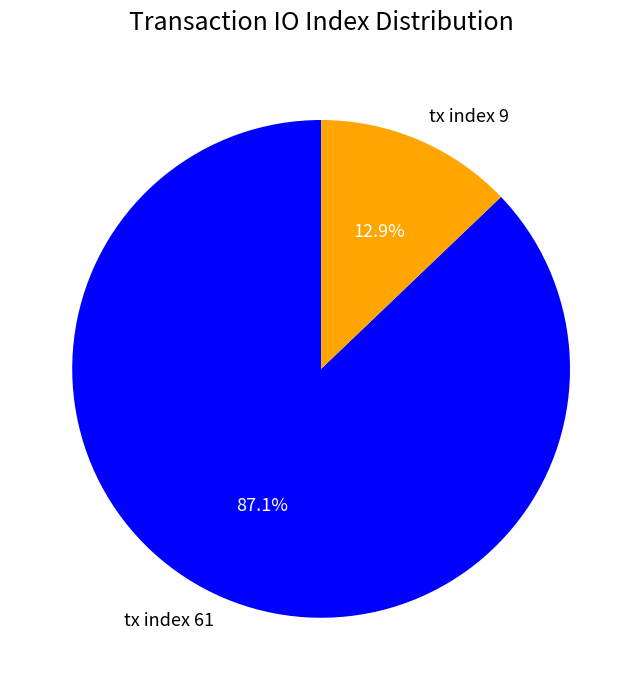

To the nearest percent, what portion does tx index 9 represent?

13%